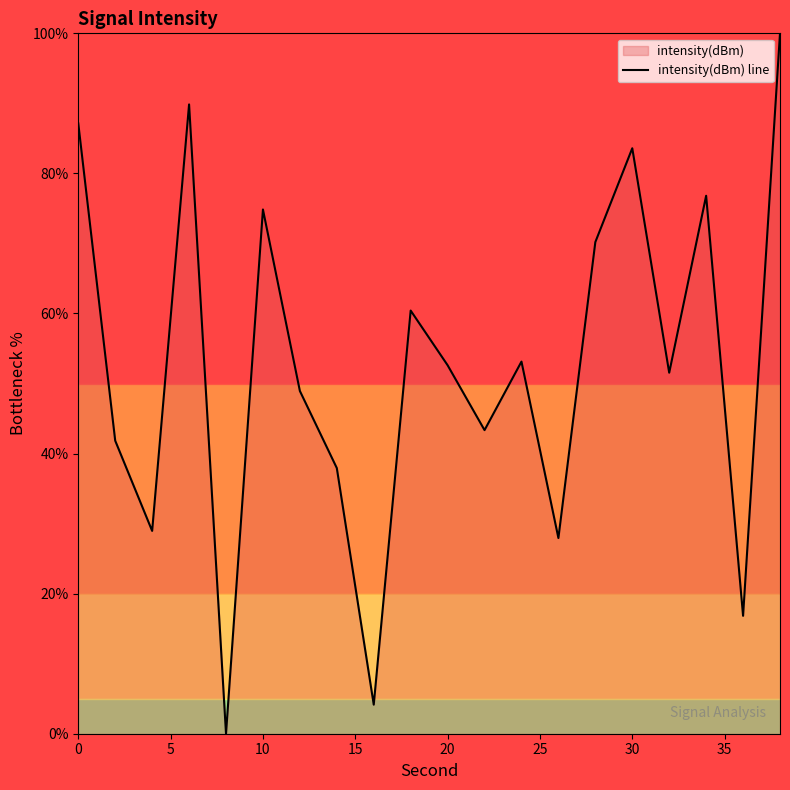

How many points are lower than both their immediate neighbors (excluding endpoints)?

7